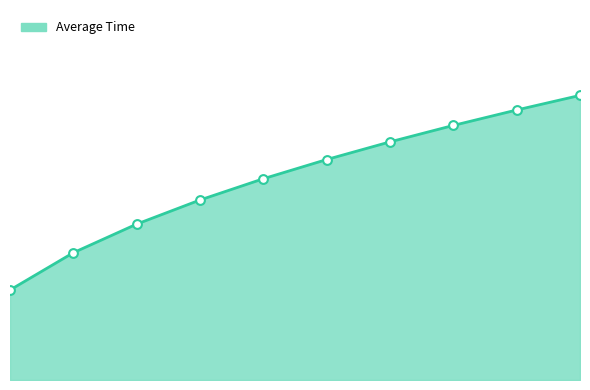

Is this an area chart (filled region under the line)?

Yes